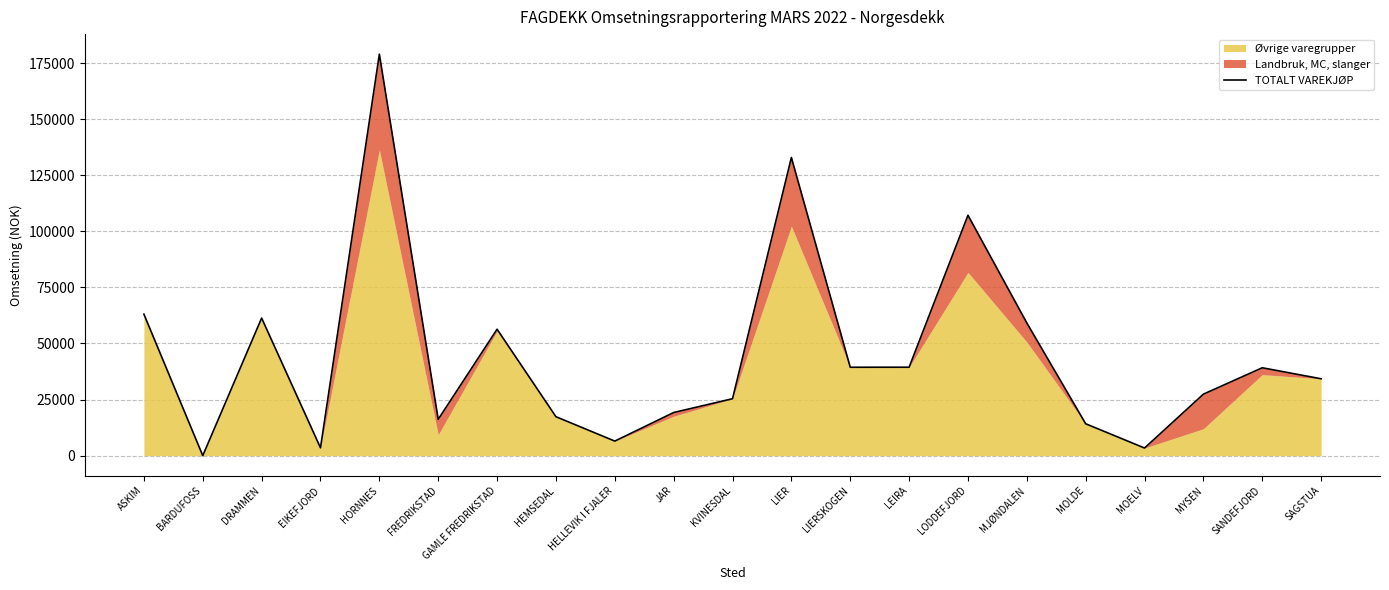

Which has a higher value, SANDEFJORD or MOLDE?

SANDEFJORD